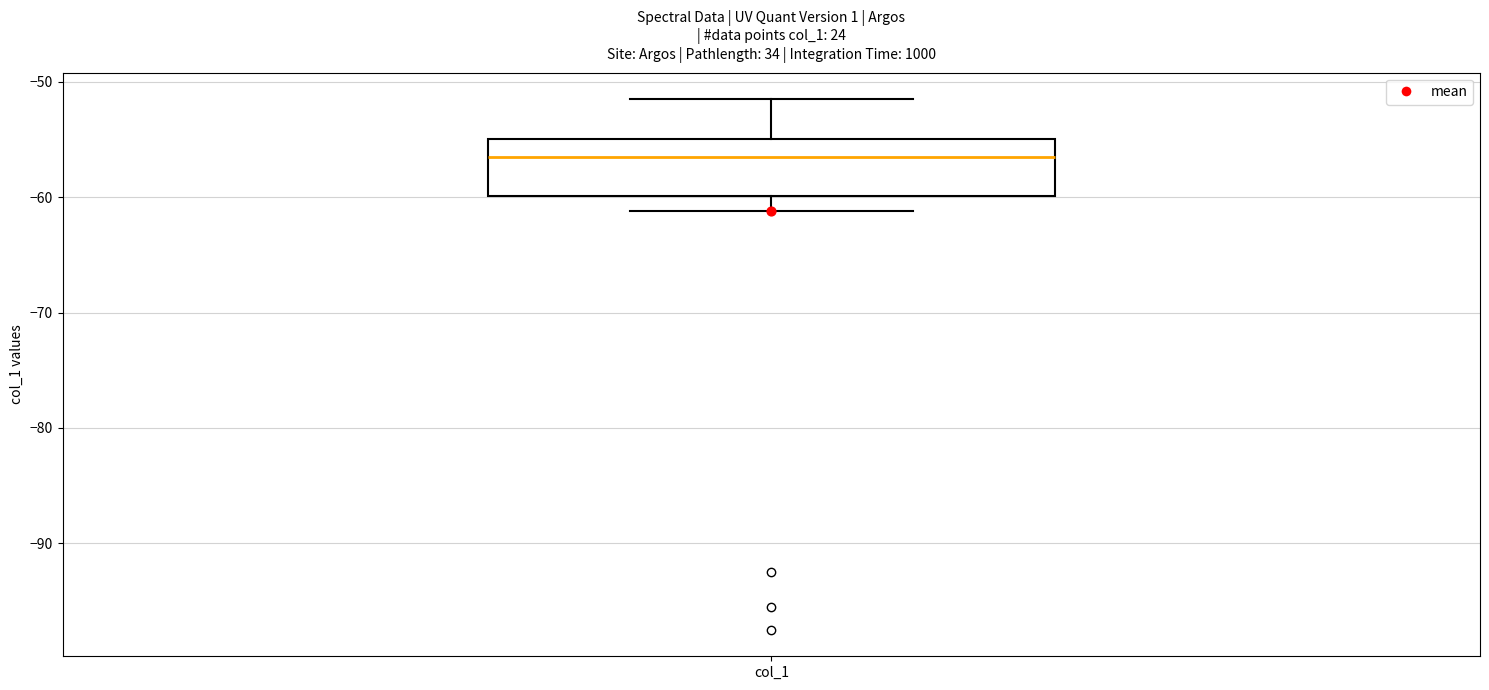

Read this box plot against the y-axis: the position of the median line, the range covered by the box, and the ends of both whiskers. The values are not printed on the chart, so give them approximately, as read against the axis.

median -57, box -60 to -55, whiskers -61 to -52